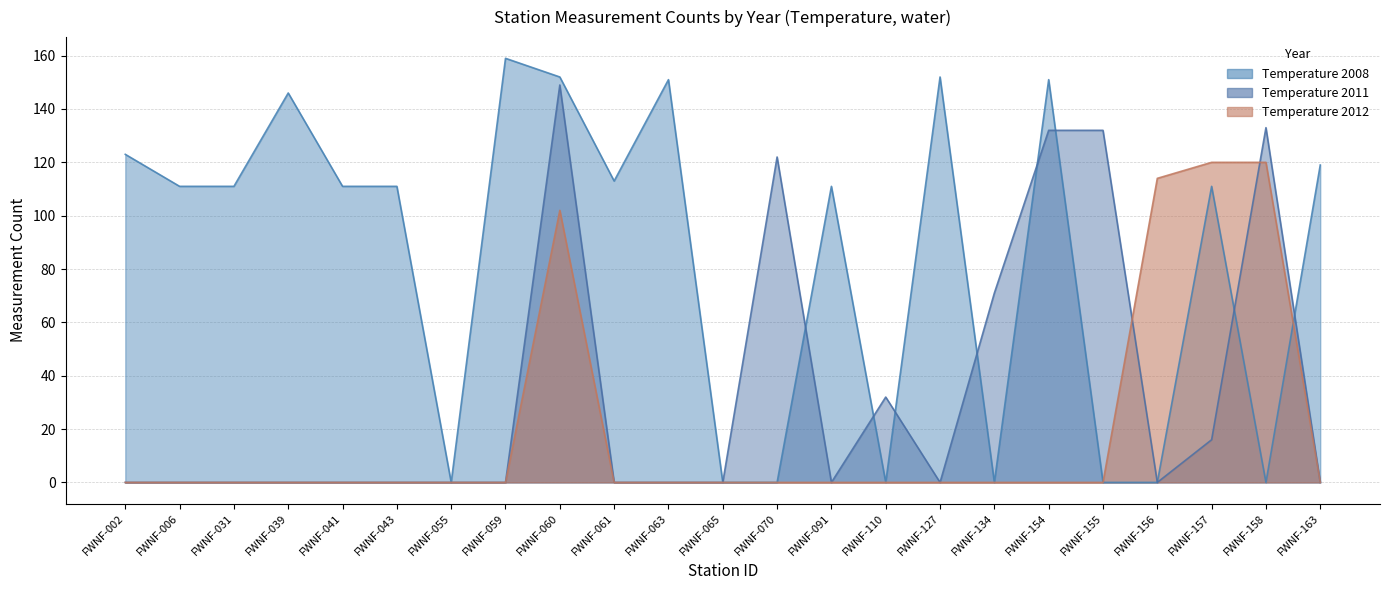

Reading left to right, list all the values displayed in this chart.

Temperature 2008: 123	111	111	146	111	111	0	159	152	113	151	0	0	111	0	152	0	151	0	0	111	0	119
Temperature 2011: 0	0	0	0	0	0	0	0	149	0	0	0	122	0	32	0	71	132	132	0	16	133	0
Temperature 2012: 0	0	0	0	0	0	0	0	102	0	0	0	0	0	0	0	0	0	0	114	120	120	0